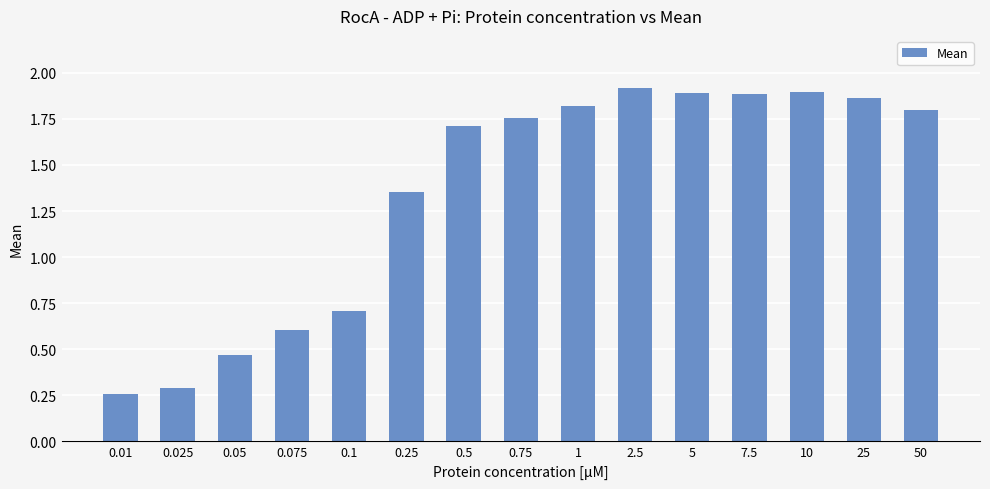

Where does the data first go above 1?

0.25